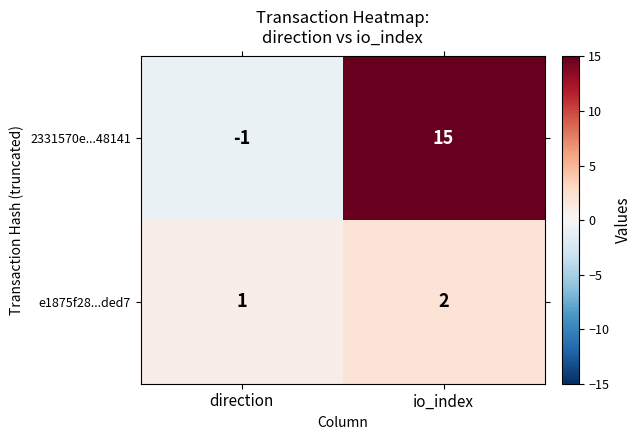

Which series has the largest total across all categories?

2331570e...48141